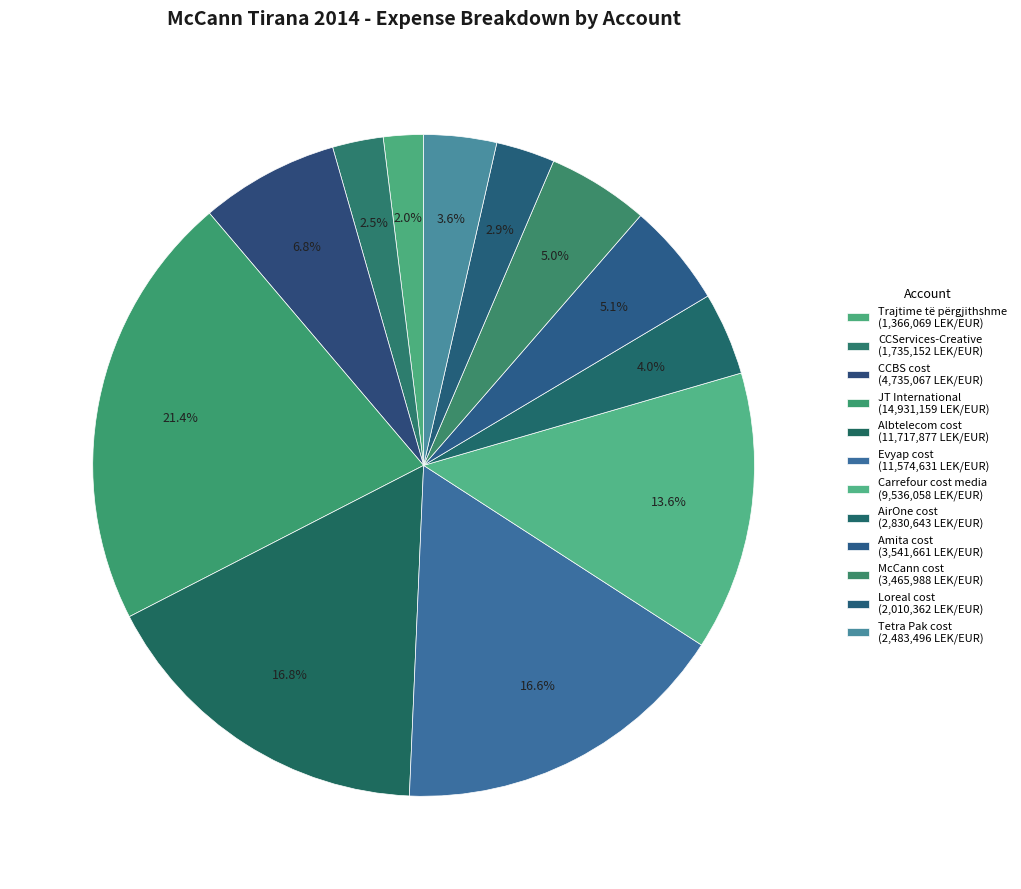

To the nearest percent, what is the difference between the Trajtime të përgjithshme and JT International slice percentages?

19%